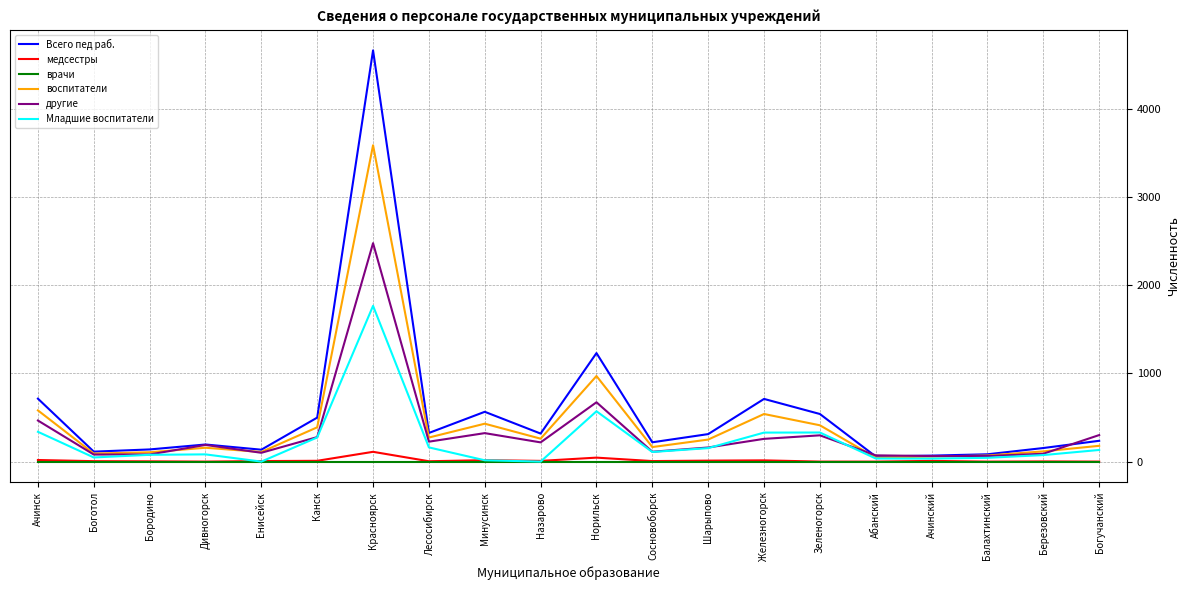

Is this an area chart (filled region under the line)?

No